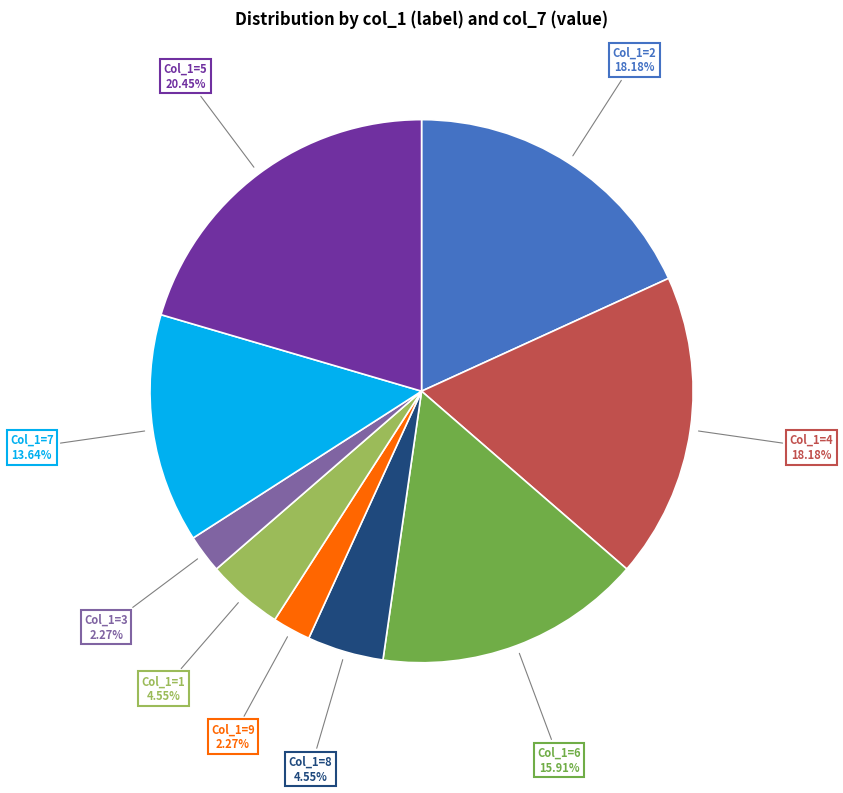

Is there any slice that represents more than half of the pie?

No